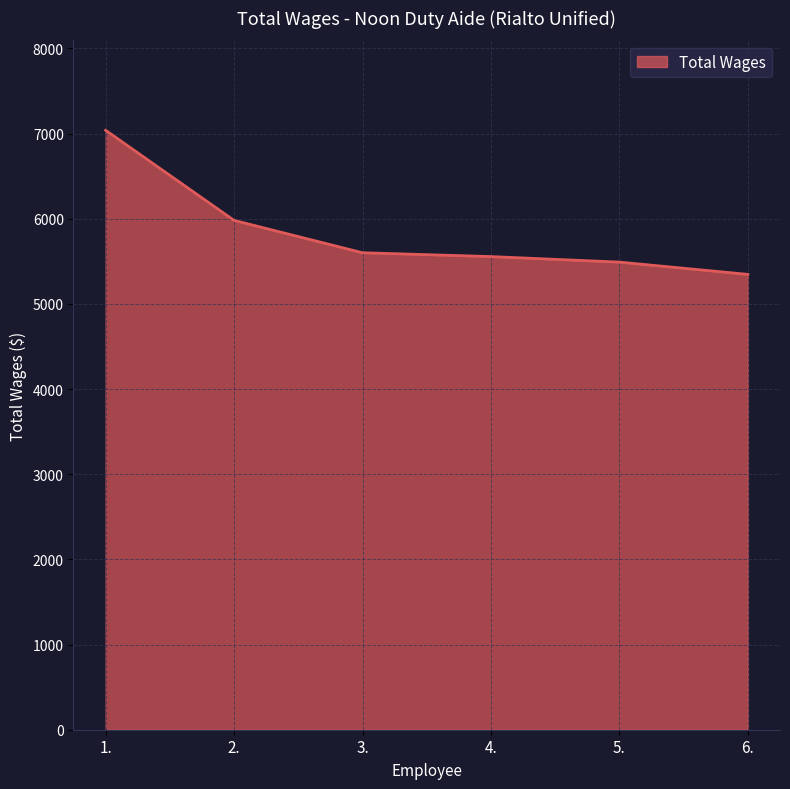

Which has a higher value, 4. or 2.?

2.